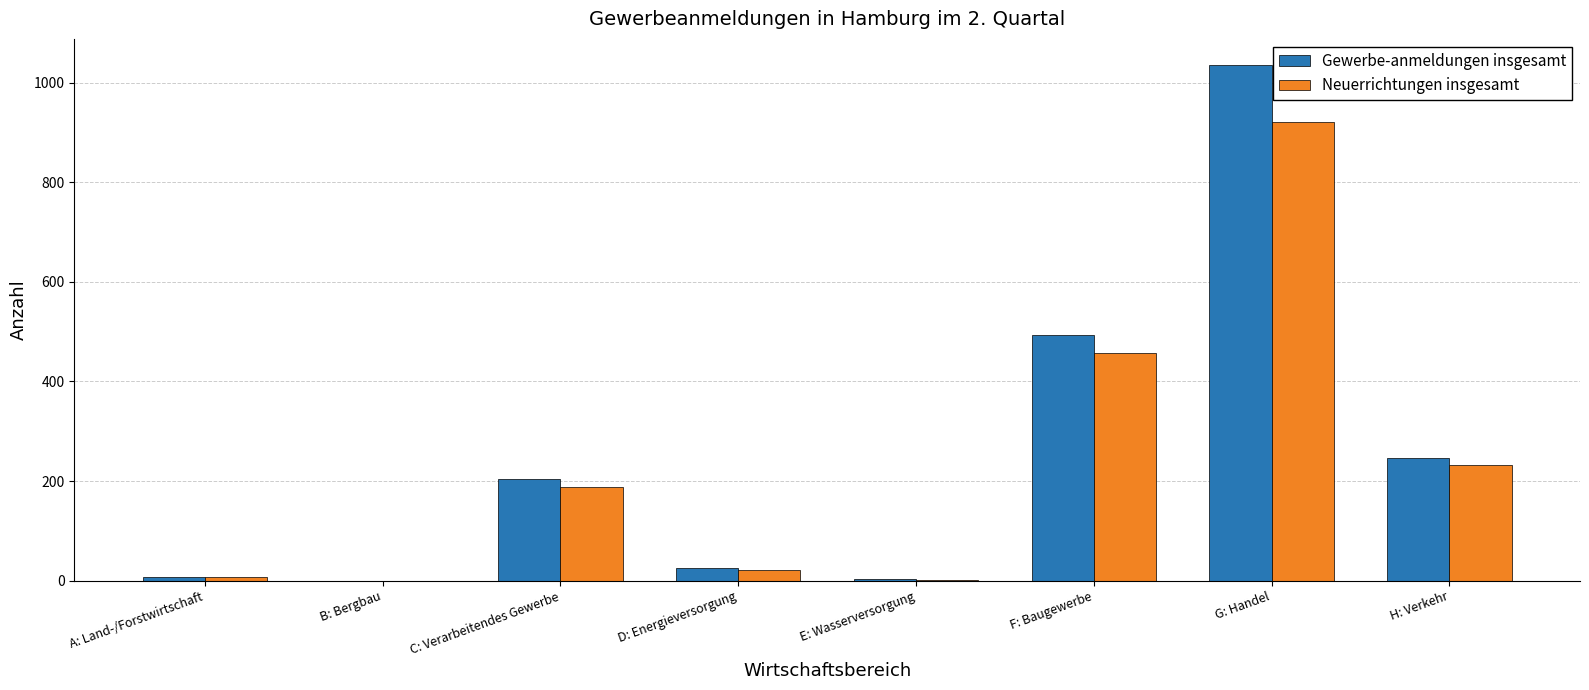

Which series has the largest range (max minus min)?

Gewerbe-anmeldungen insgesamt